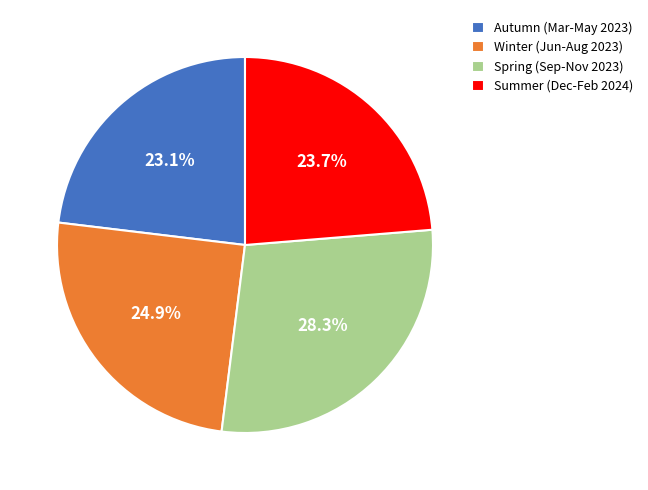

To the nearest percent, what is the difference between the largest and smallest slice percentages?

5%